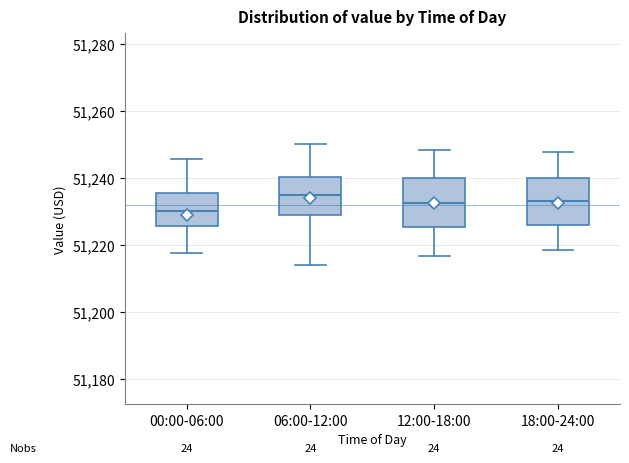

Reading left to right, transcribe this box plot: for each box, give where its median line is, the range the box spans, and where its two whiskers end, as read against the y-axis. The values are not printed on the chart, so give them approximately, as read against the axis.

00:00-06:00: median 51230, box 51226 to 51236, whiskers 51218 to 51246
06:00-12:00: median 51234, box 51228 to 51240, whiskers 51214 to 51250
12:00-18:00: median 51232, box 51226 to 51240, whiskers 51216 to 51248
18:00-24:00: median 51234, box 51226 to 51240, whiskers 51218 to 51248